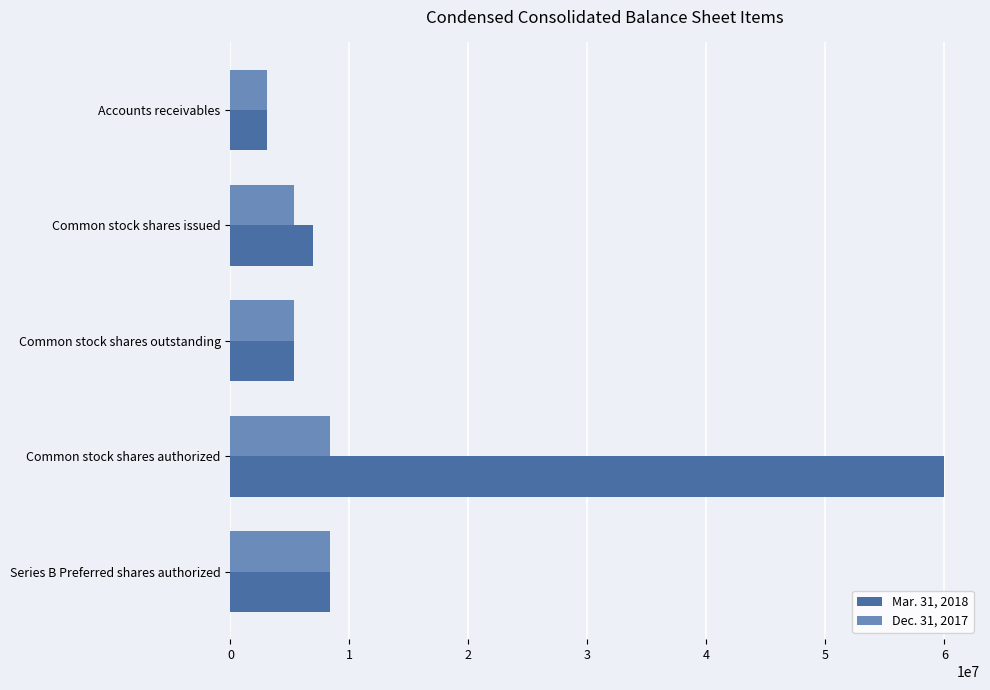

Is the value of Mar. 31, 2018 at Common stock shares authorized greater than the value of Dec. 31, 2017 at Common stock shares issued?

Yes